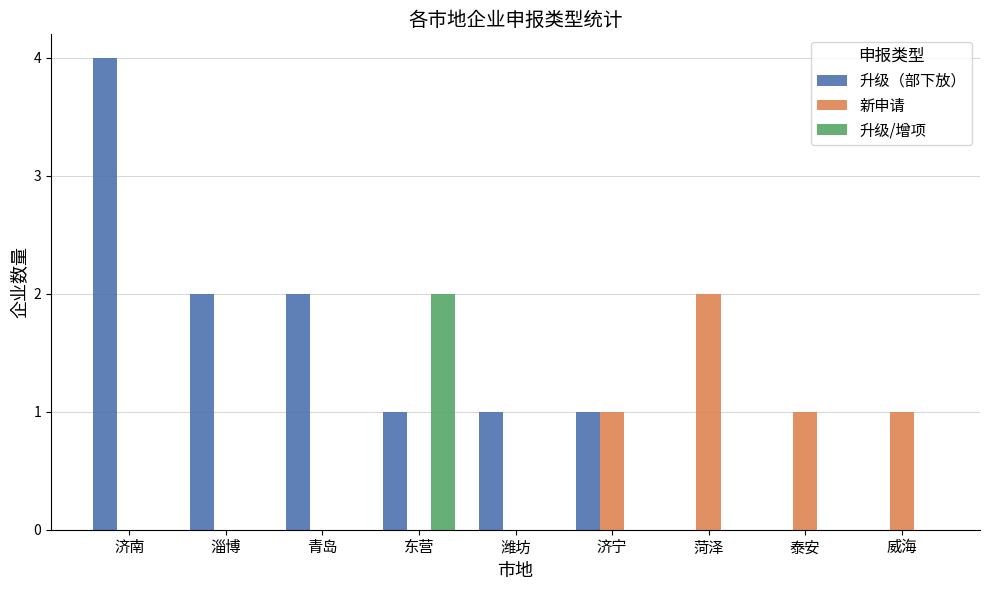

What is the sum of all 新申请 values?

5